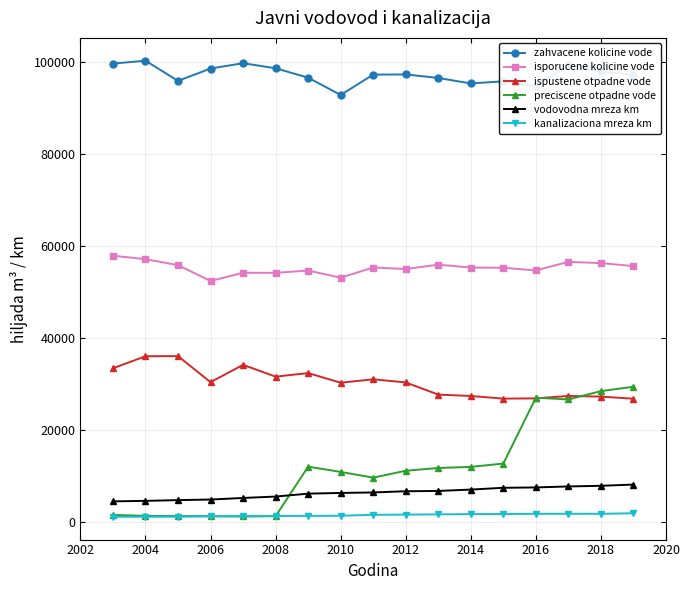

True or false: isporucene kolicine vode has more than 0 interior local peaks.

True